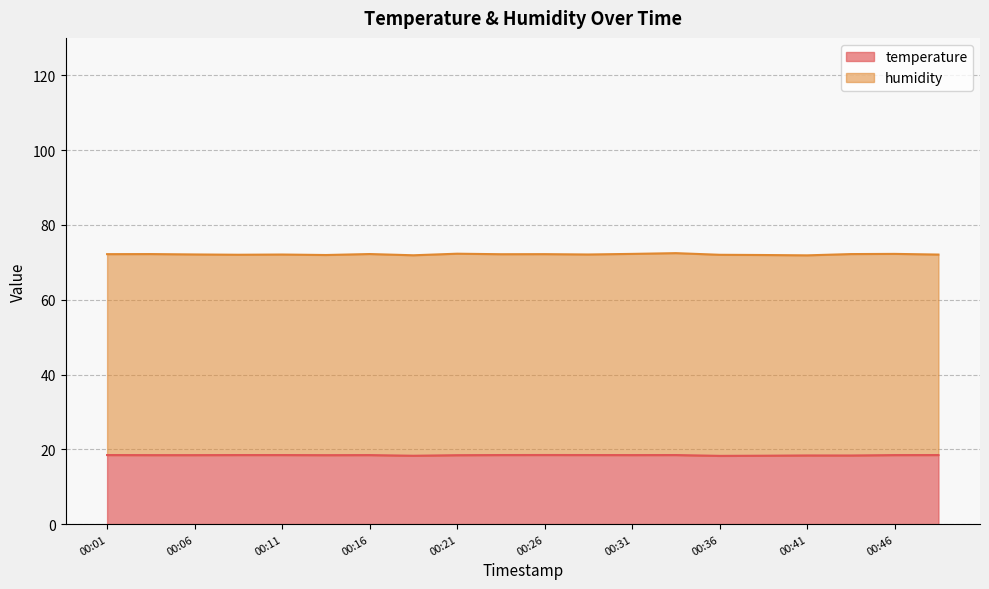

Rank the categories by value from lowest to highest.

00:36, 00:19, 00:38, 00:44, 00:41, 00:21, 00:14, 00:03, 00:06, 00:16, 00:31, 00:46, 00:01, 00:08, 00:11, 00:23, 00:28, 00:33, 00:48, 00:26